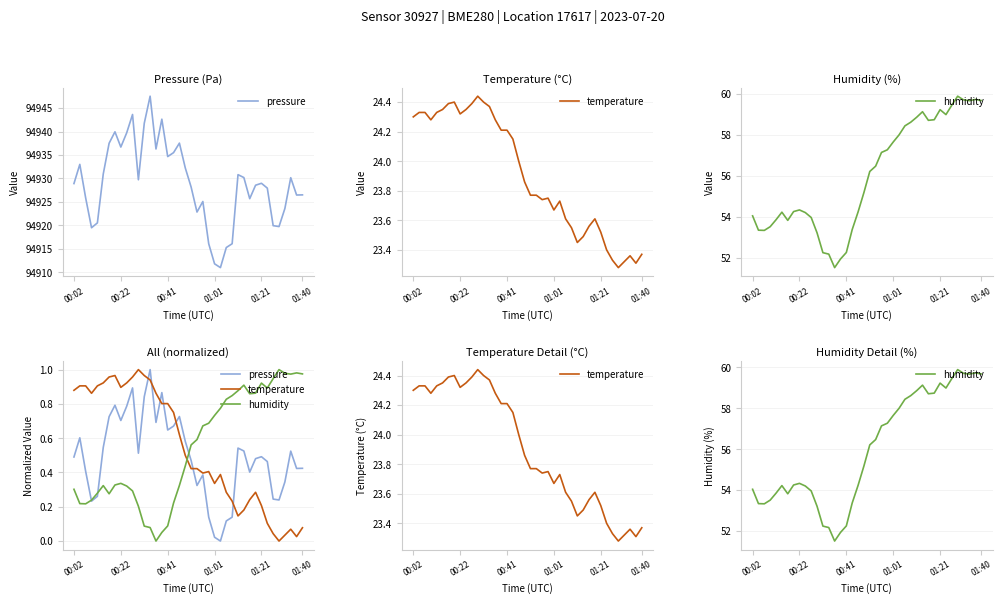

At how many categories does at least one series exceed 3?

40